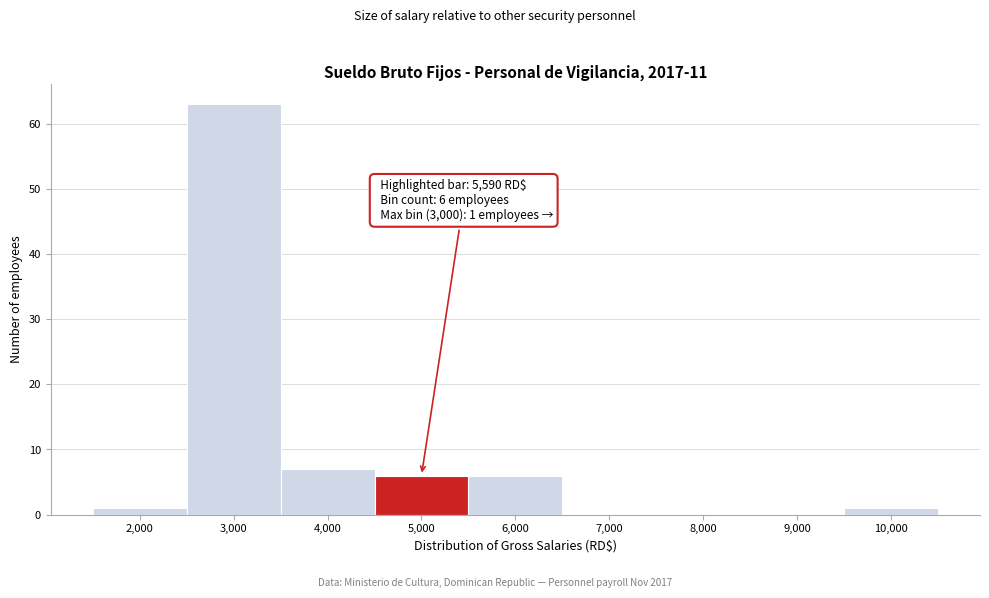

Reading left to right, extract all data points from this chart.

2,000=1	3,000=63	4,000=7	5,000=6	6,000=6	7,000=0	8,000=0	9,000=0	10,000=1